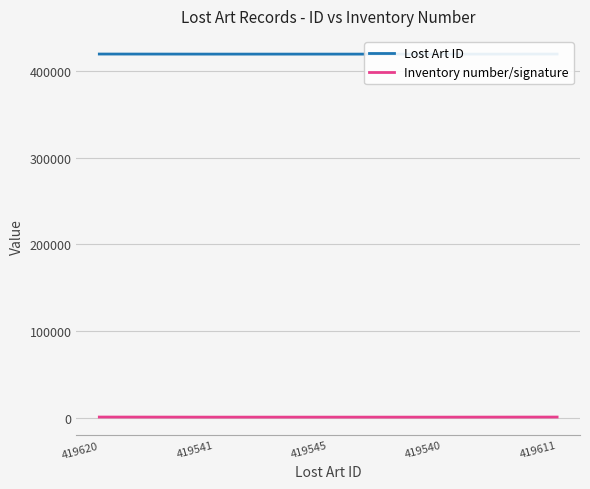

Does the chart have visible grid lines?

Yes